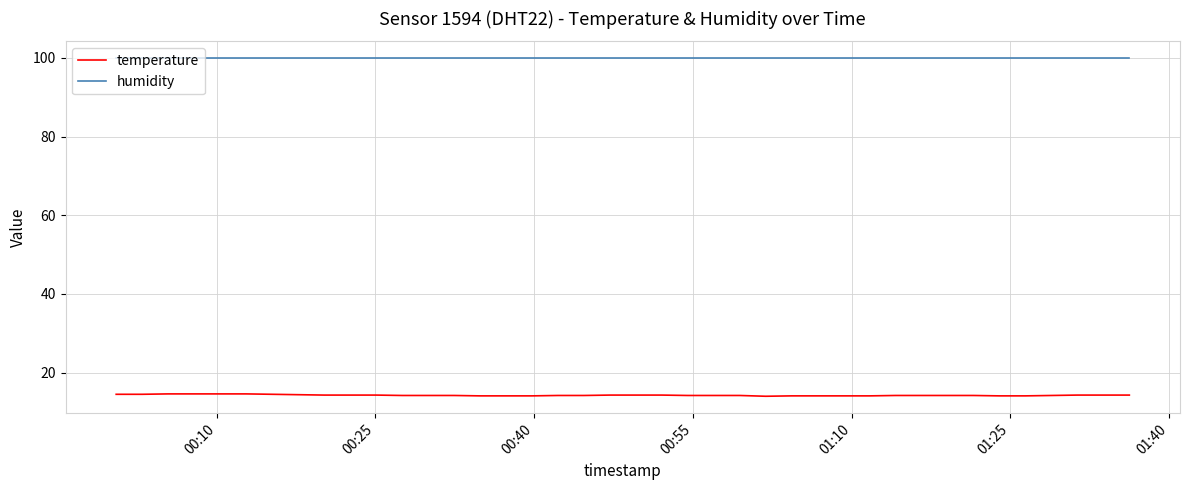

What is the minimum value shown in the chart?

14.0